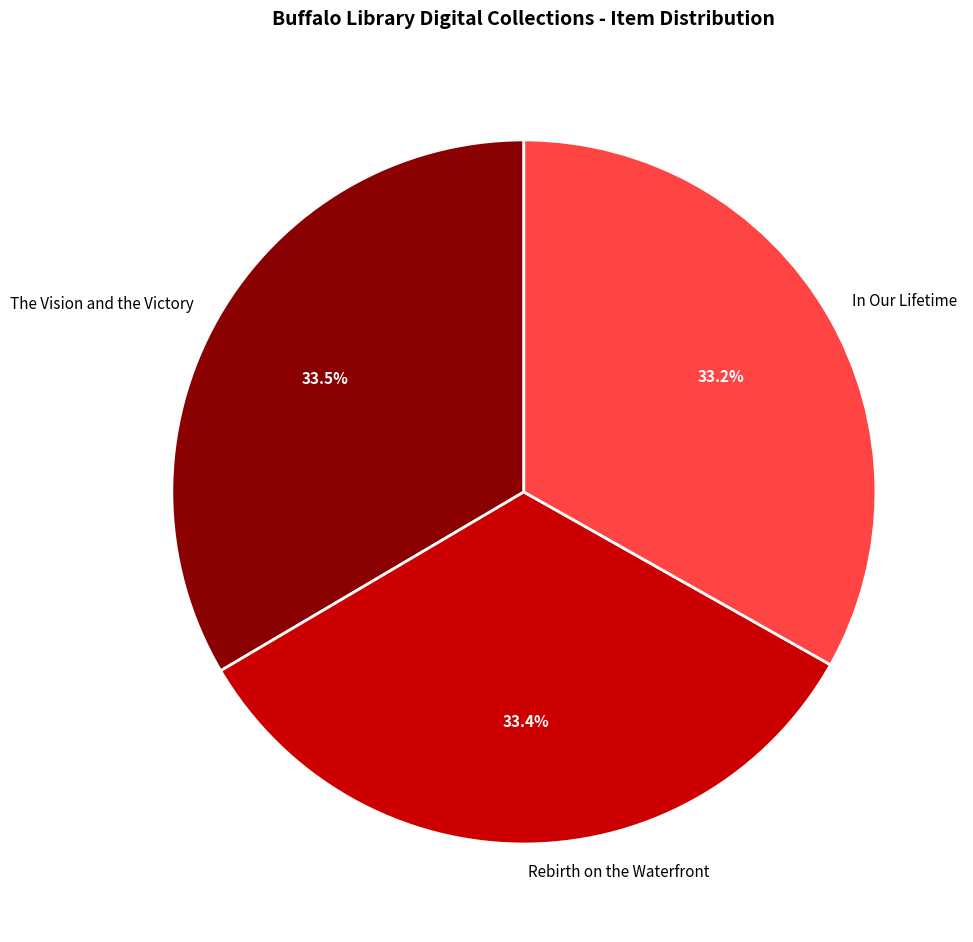

Combined, do The Vision and the Victory and In Our Lifetime account for over 50%?

Yes